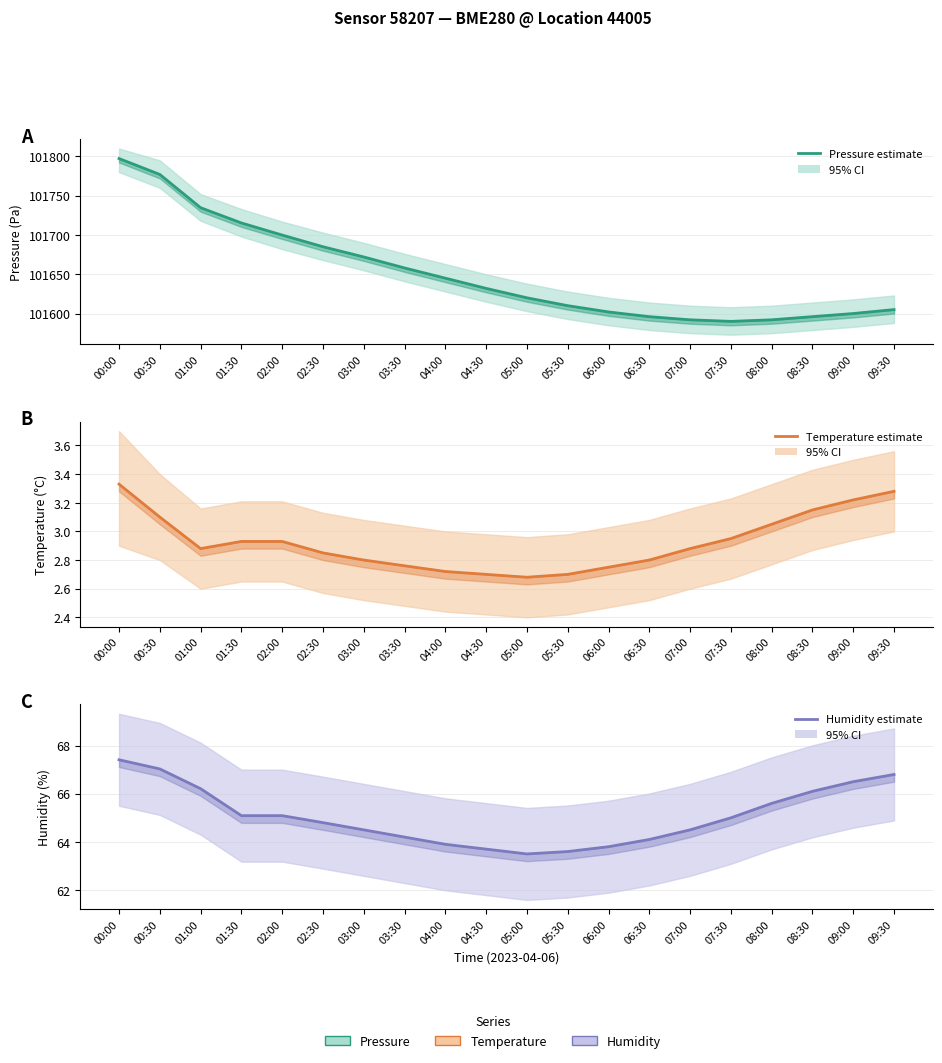

True or false: Temperature estimate and Pressure estimate intersect in this chart.

False